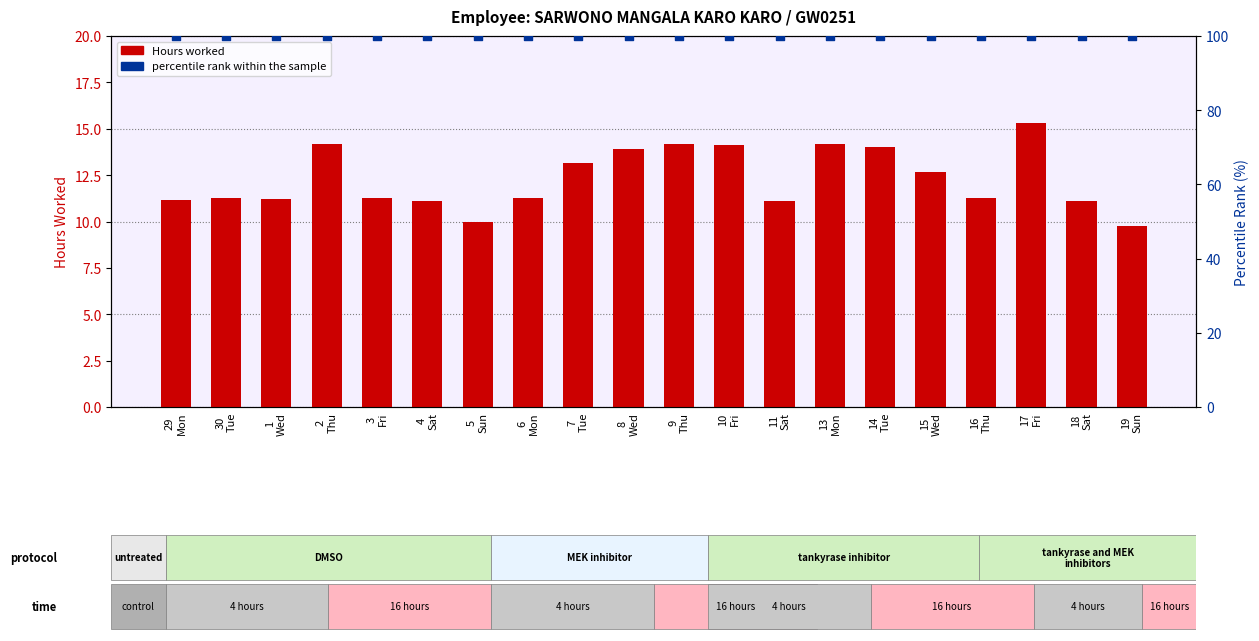

What is the total value across all series at 16
Thu?

111.3